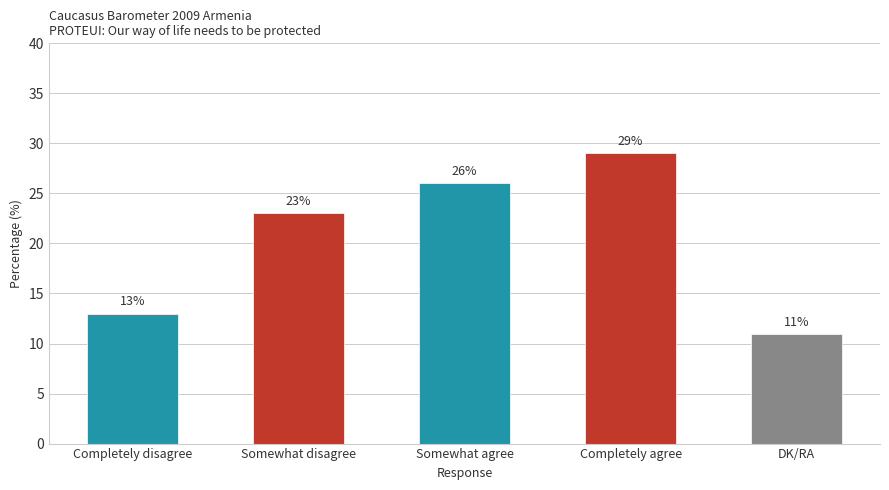

Reading left to right, extract all data points from this chart.

Completely disagree=13	Somewhat disagree=23	Somewhat agree=26	Completely agree=29	DK/RA=11